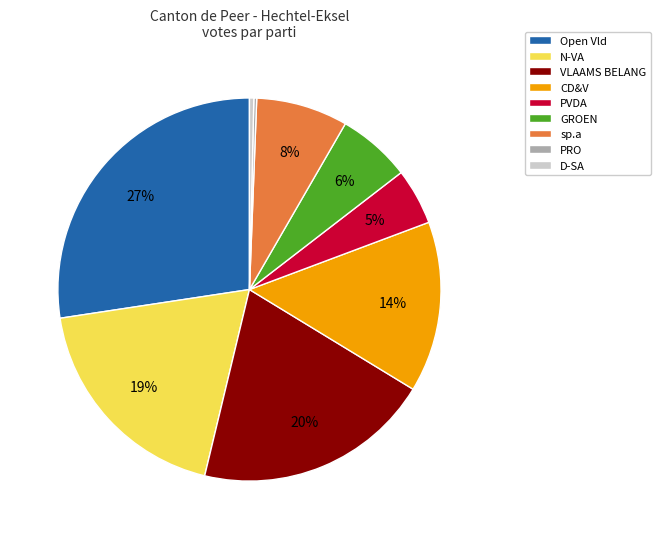

True or false: VLAAMS BELANG accounts for 15% of the total.

False